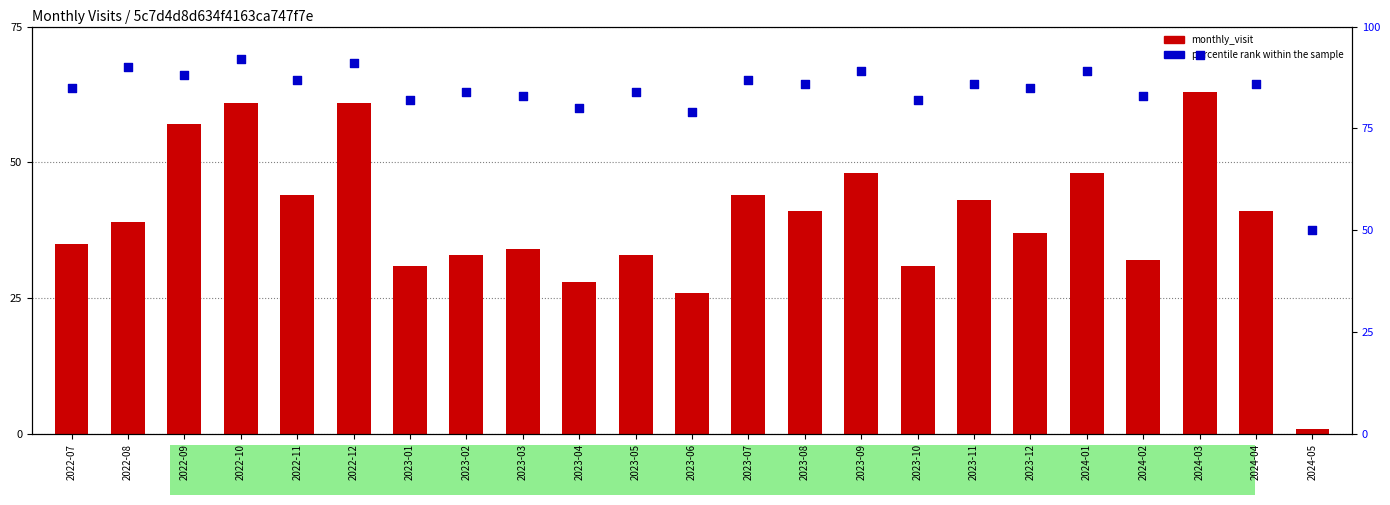

Which series reaches the minimum Y coordinate?

monthly_visit